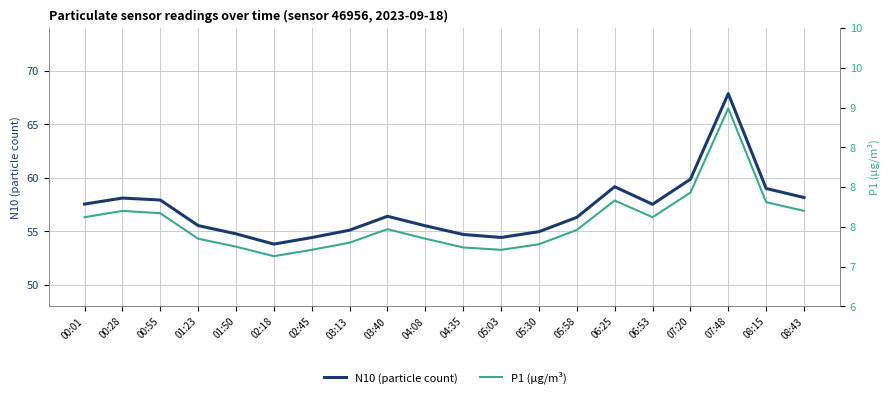

At which category does the chart reach its peak across all series?

07:48